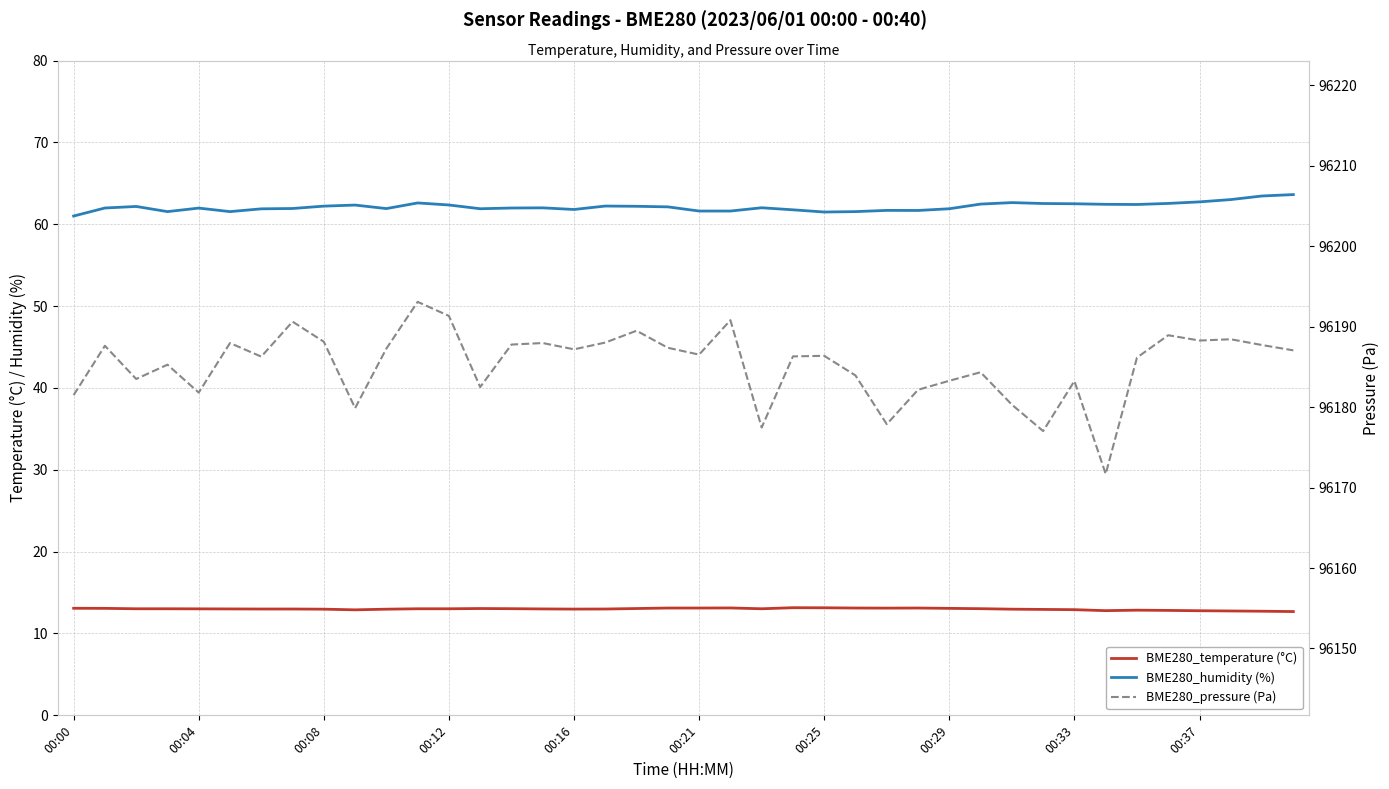

At 10, list the series in order from largest to smallest.

BME280_pressure (Pa), BME280_humidity (%), BME280_temperature (°C)